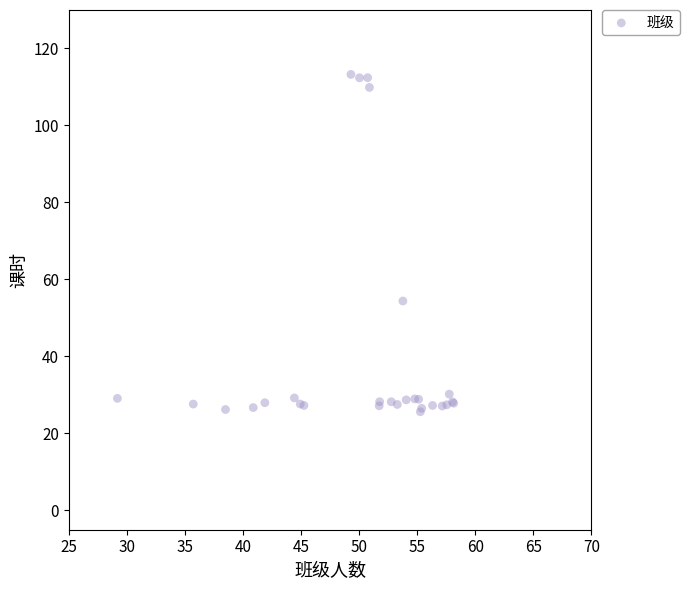

What Y value in the scatter plot is closest to 69?

54.4